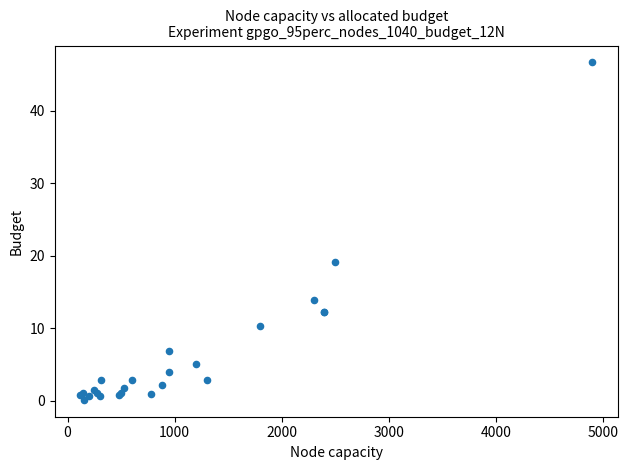

What Y value in the scatter plot is closest to 23?

19.2